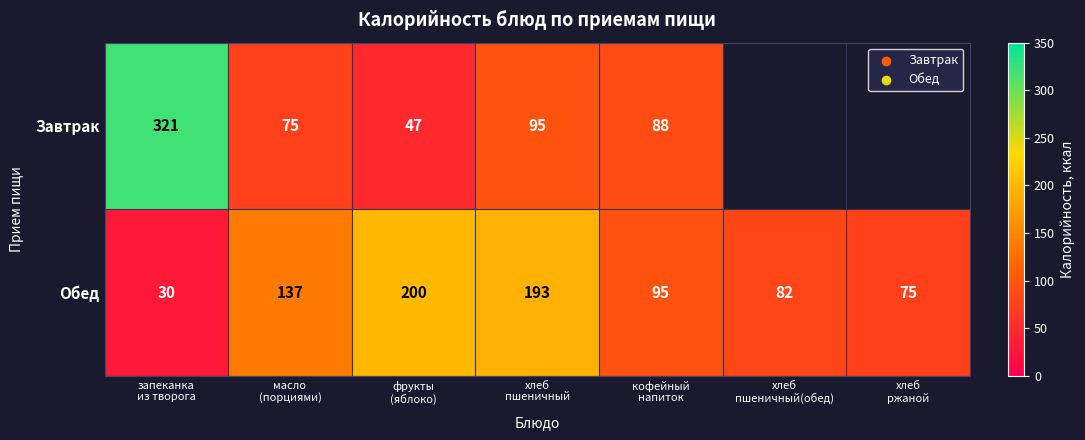

Which series changed the most between масло
(порциями) and хлеб
пшеничный?

Обед